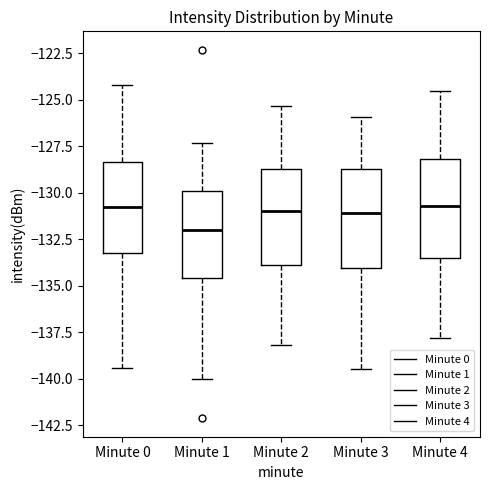

Which box's median line is the lowest?

Minute 1